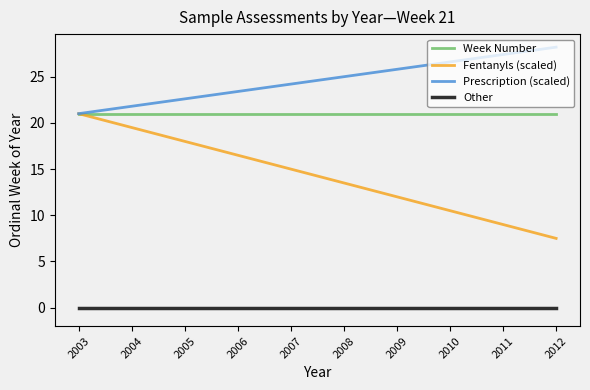

Reading left to right, list all the values displayed in this chart.

Week Number: 21.0	21.0	21.0	21.0	21.0	21.0	21.0	21.0	21.0	21.0
Fentanyls (scaled): 21.0	19.5	18.0	16.5	15.0	13.5	12.0	10.5	9.0	7.5
Prescription (scaled): 21.0	21.8	22.6	23.4	24.2	25.0	25.8	26.6	27.4	28.2
Other: 0.0	0.0	0.0	0.0	0.0	0.0	0.0	0.0	0.0	0.0